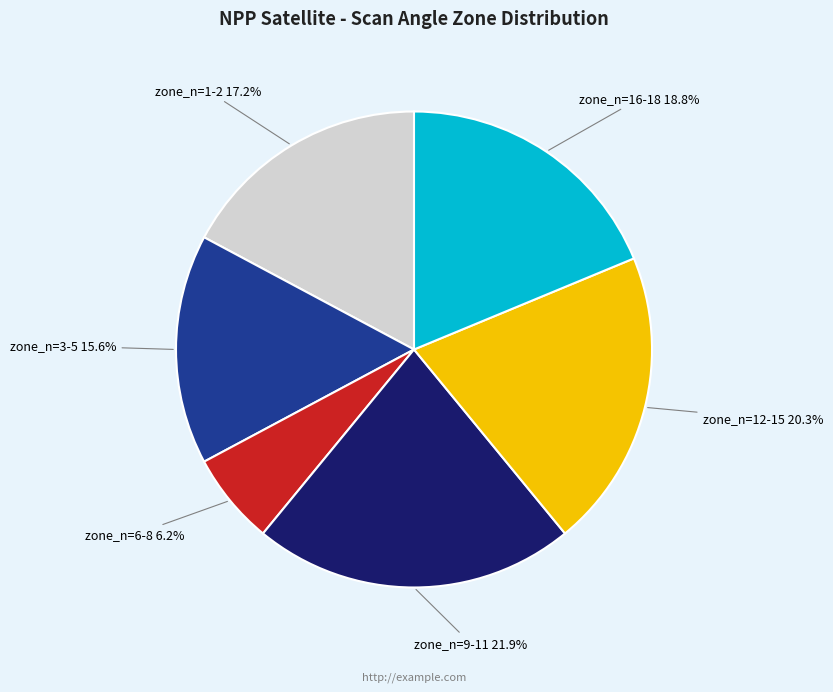

What percentage do zone_n=9-11 and zone_n=12-15 together represent?

42.2%